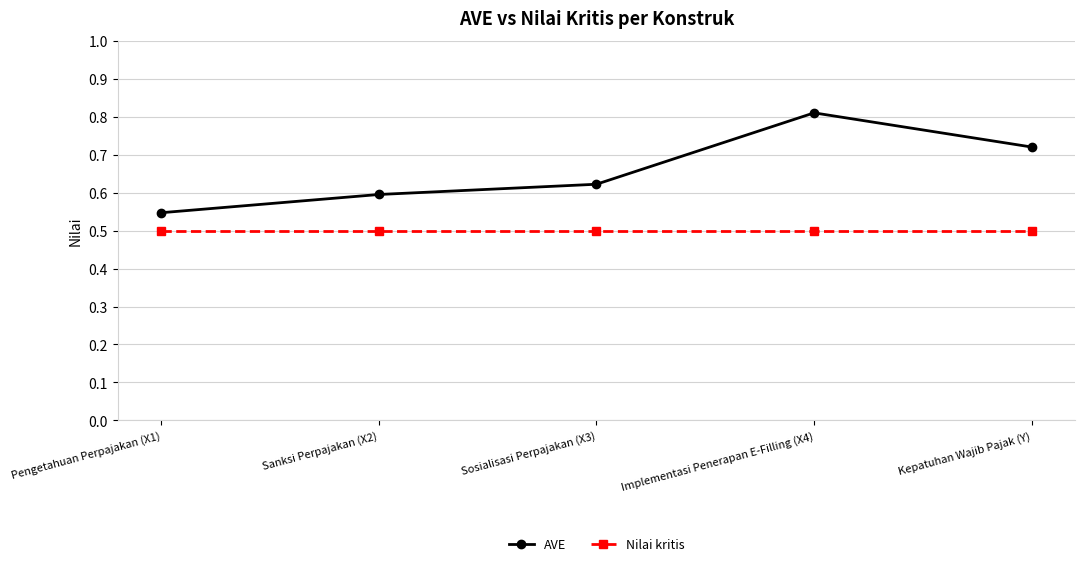

What position from the right is Implementasi Penerapan E-Filling (X4)?

2